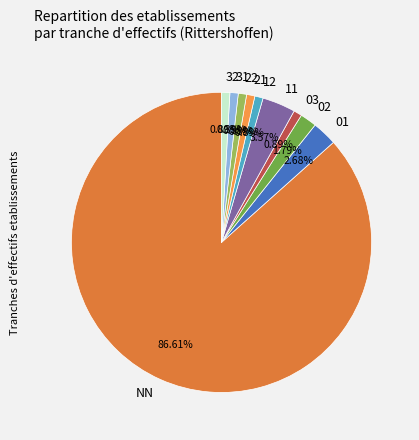

The 11 slice represents 16% of the pie. True or false?

False